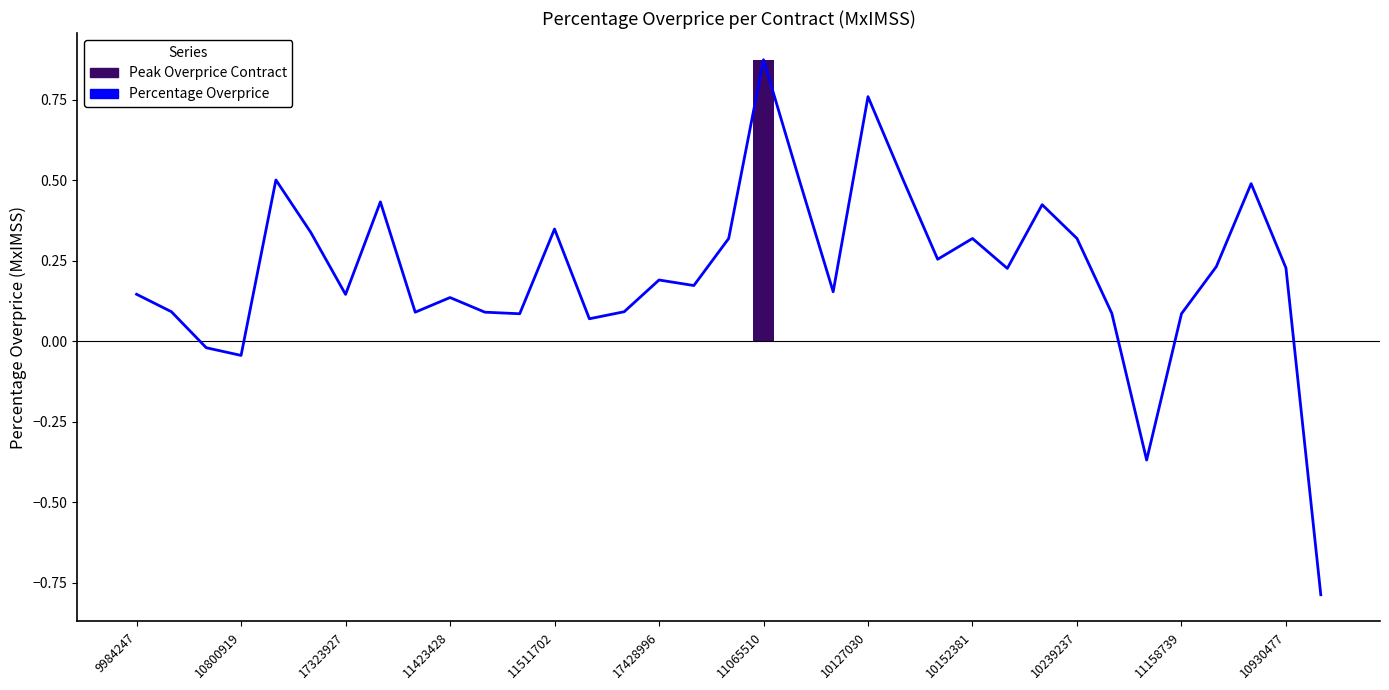

What is the change in value from 9984247 to 26?

+0.3